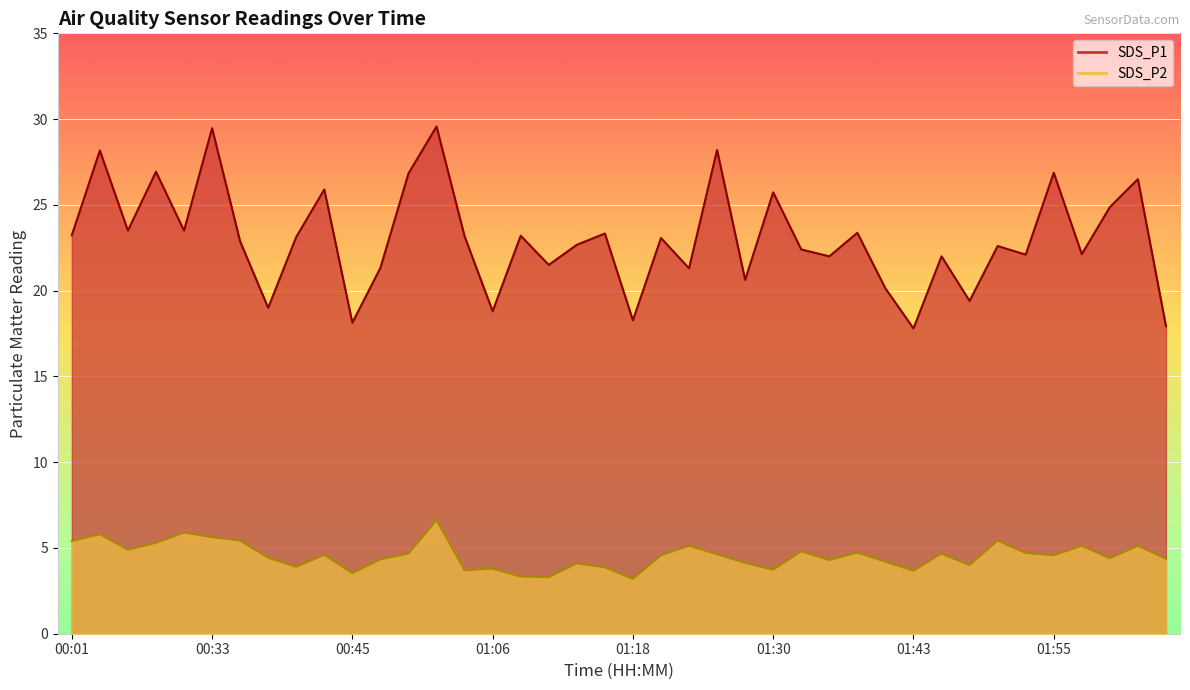

How many lines are shown in the chart?

2